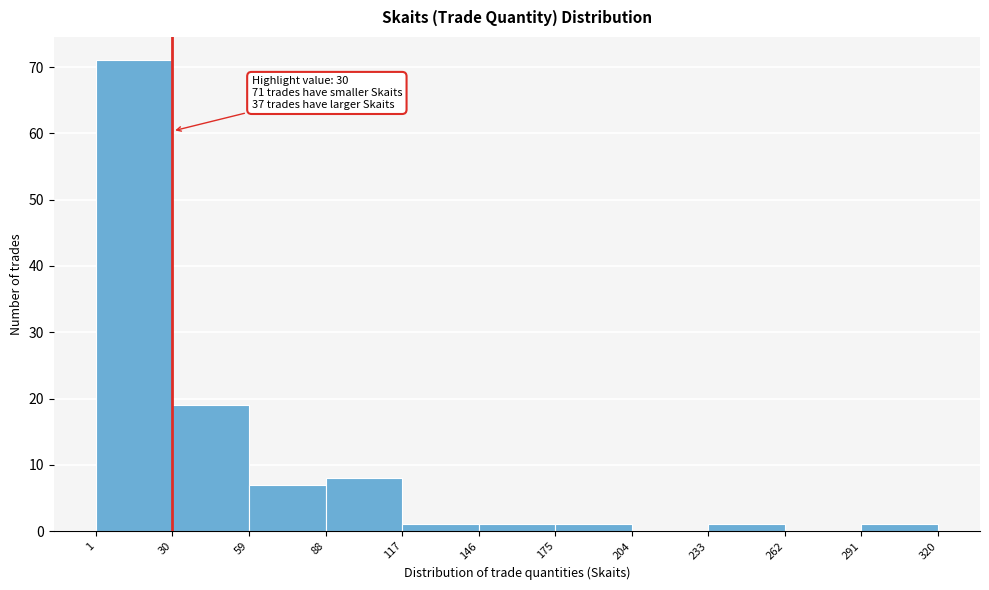

Which range on the x-axis has the tallest bar?

1 to 30